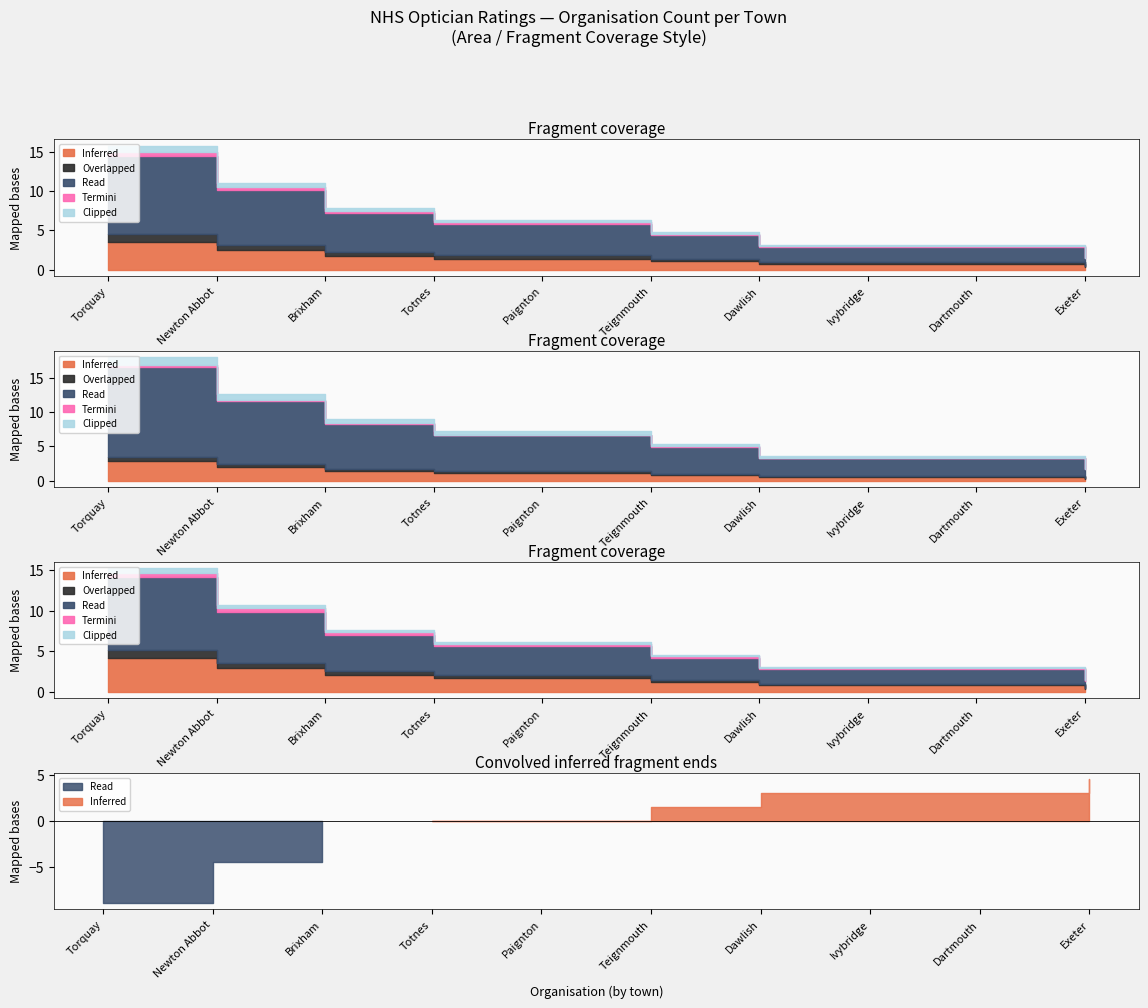

List the series in order of their peak value, highest first.

Read, Inferred, Overlapped, Termini, Clipped